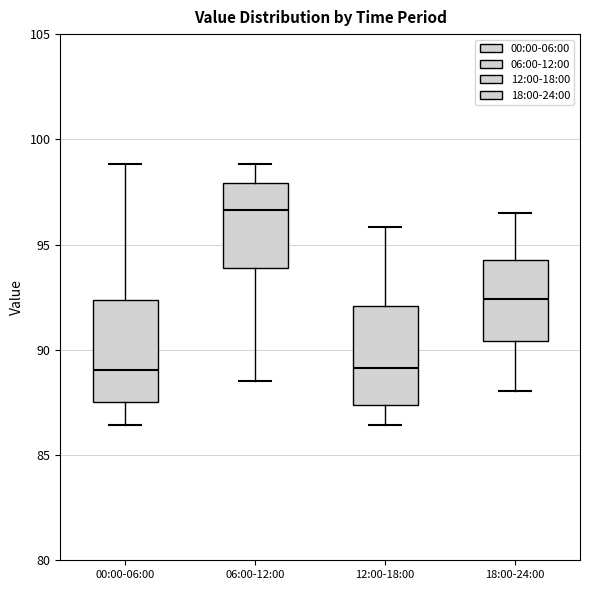

Reading left to right, read every box against the y-axis: the position of its median line, the range the box covers, and the ends of its whiskers. The values are not printed on the chart, so give them approximately, as read against the axis.

00:00-06:00: median 89.0, box 87.5 to 92.5, whiskers 86.5 to 99.0
06:00-12:00: median 96.5, box 94.0 to 98.0, whiskers 88.5 to 99.0
12:00-18:00: median 89.0, box 87.5 to 92.0, whiskers 86.5 to 96.0
18:00-24:00: median 92.5, box 90.5 to 94.5, whiskers 88.0 to 96.5